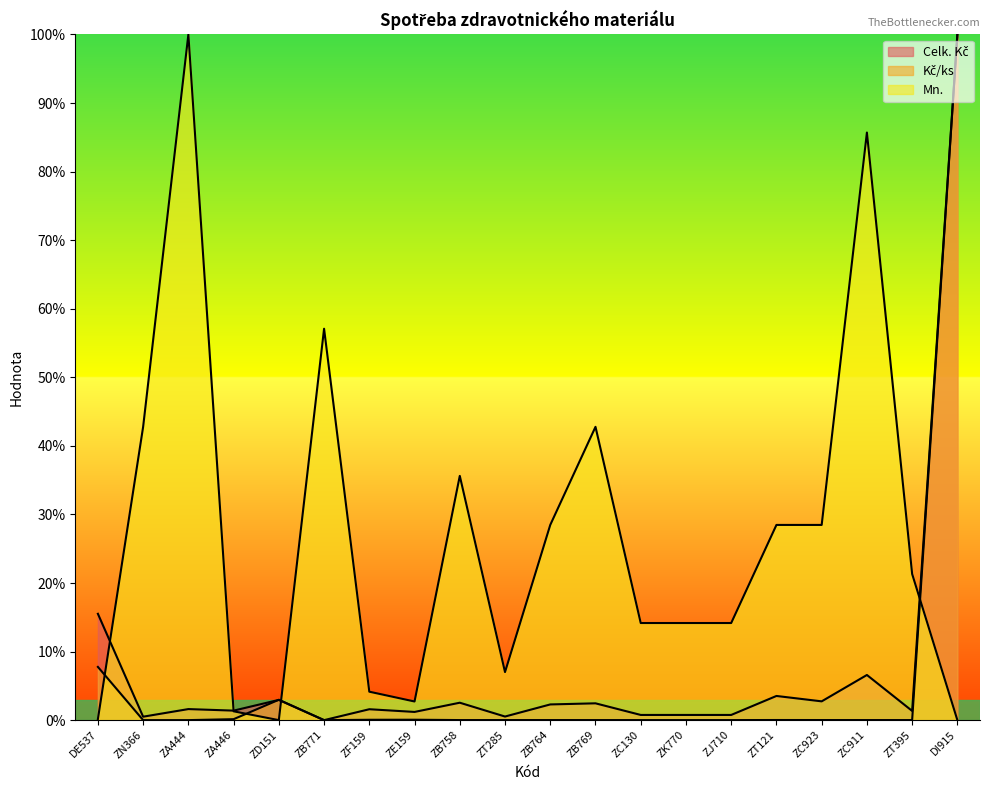

How many values in the Celk. Kč series are below 1?

6